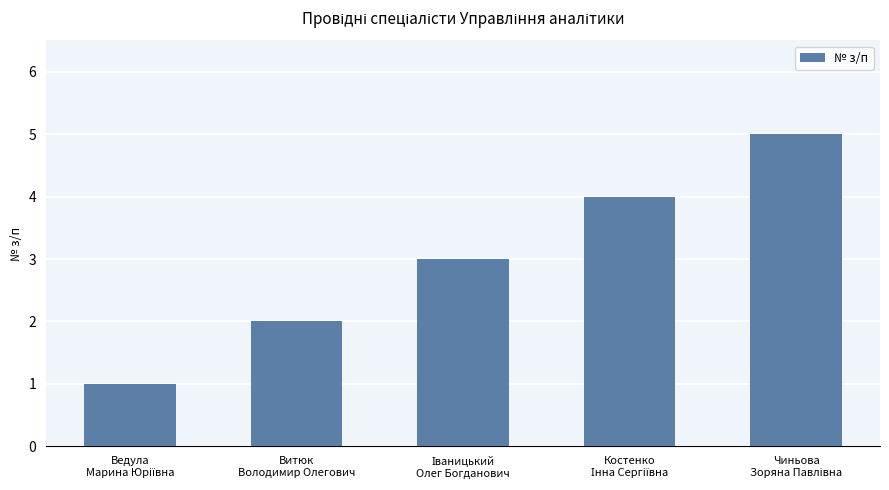

What is the sum of all values?

15